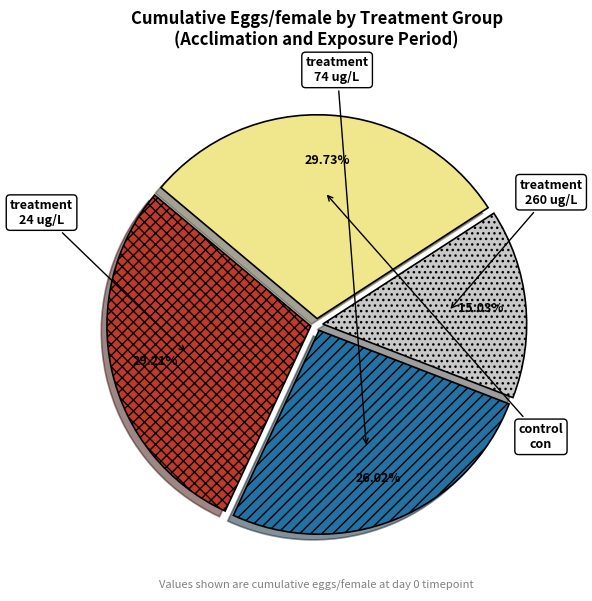

Is there a majority slice in this chart?

No